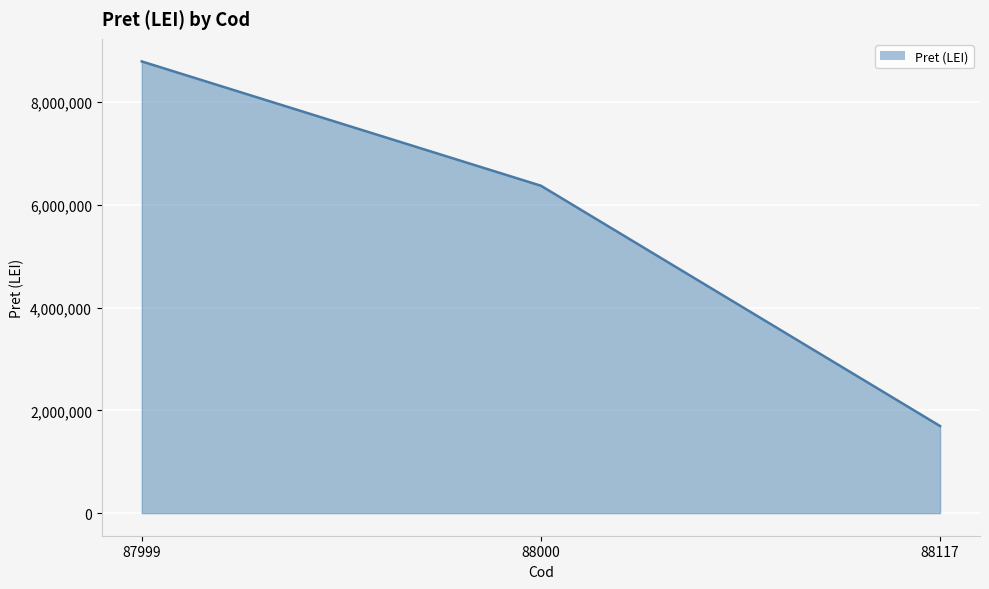

What is the change in value from 87999 to 88117?

-7100200